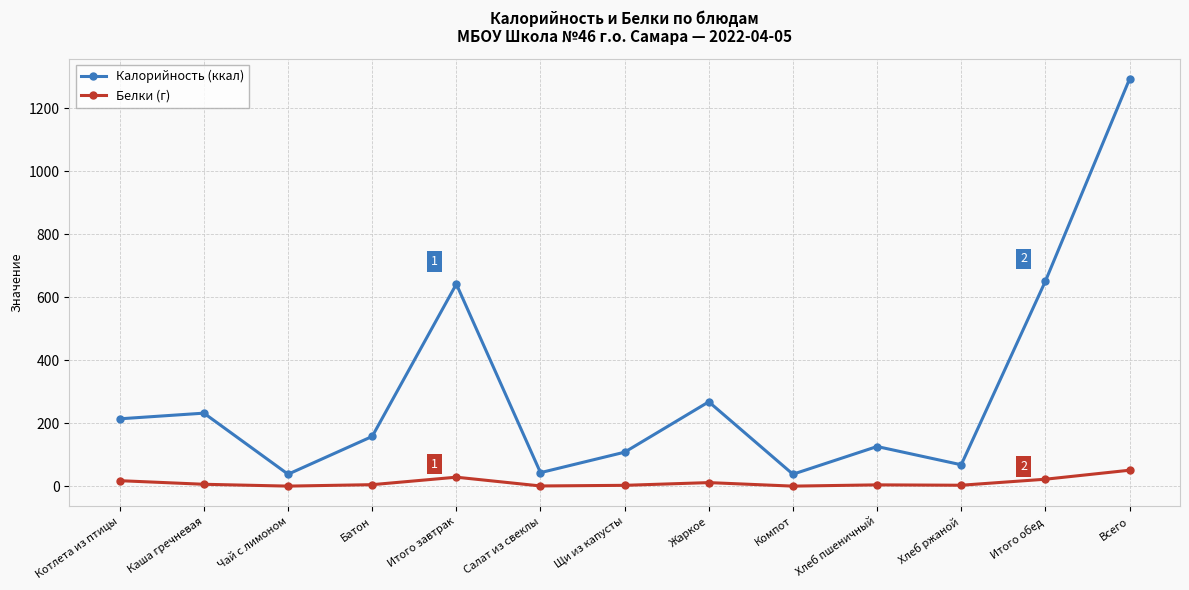

True or false: Белки (г) has a value of 17.5 at Котлета из птицы.

True